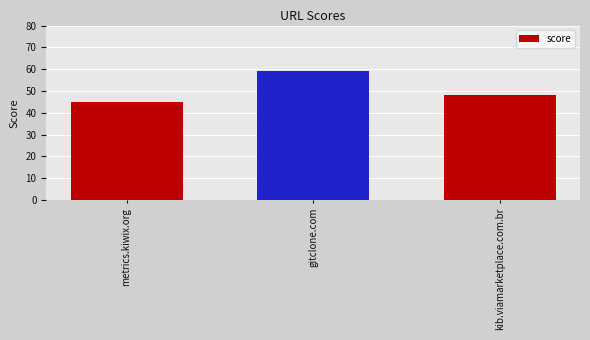

List the labels in order of value, smallest first.

metrics.kiwix.org, kib.viamarketplace.com.br, gitclone.com